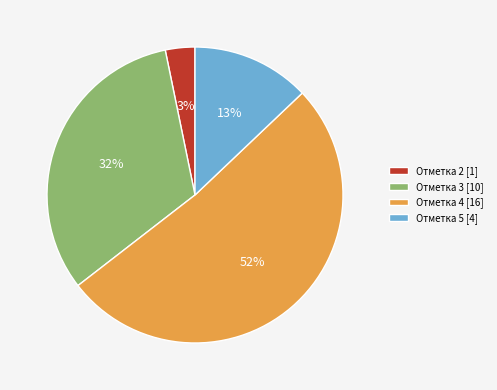

Count the number of slices in the pie.

4